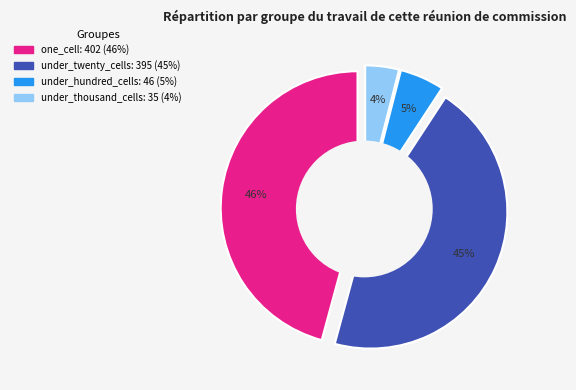

What percentage is the under_twenty_cells slice, to the nearest percent?

45%